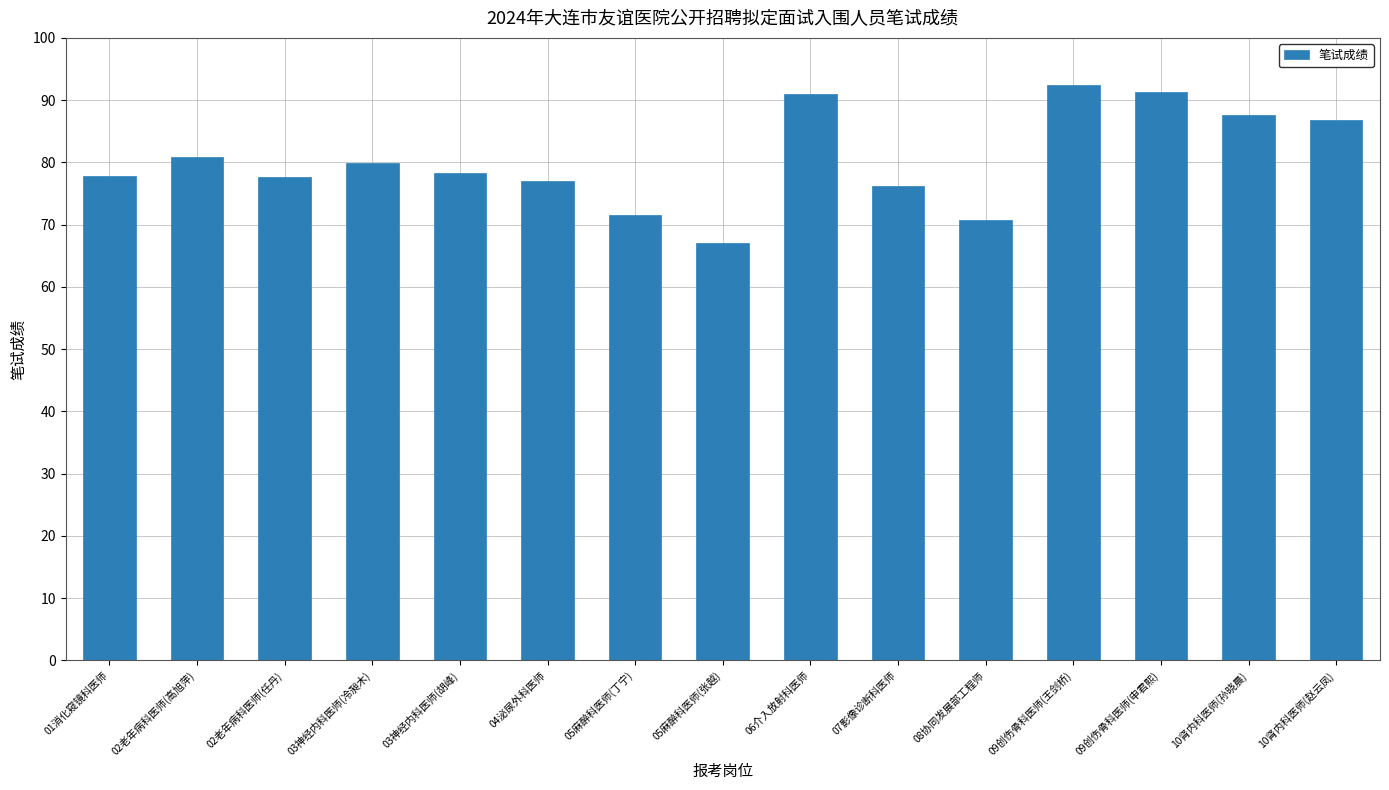

What position from the left is 03神经内科医师(胡峰)?

5